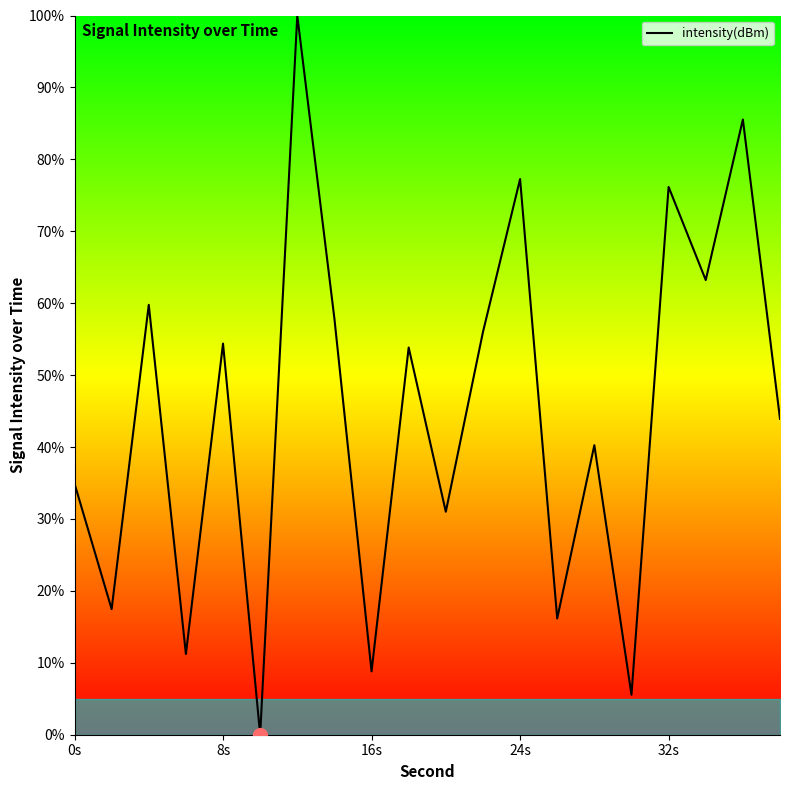

What is the greatest value displayed?

100.0